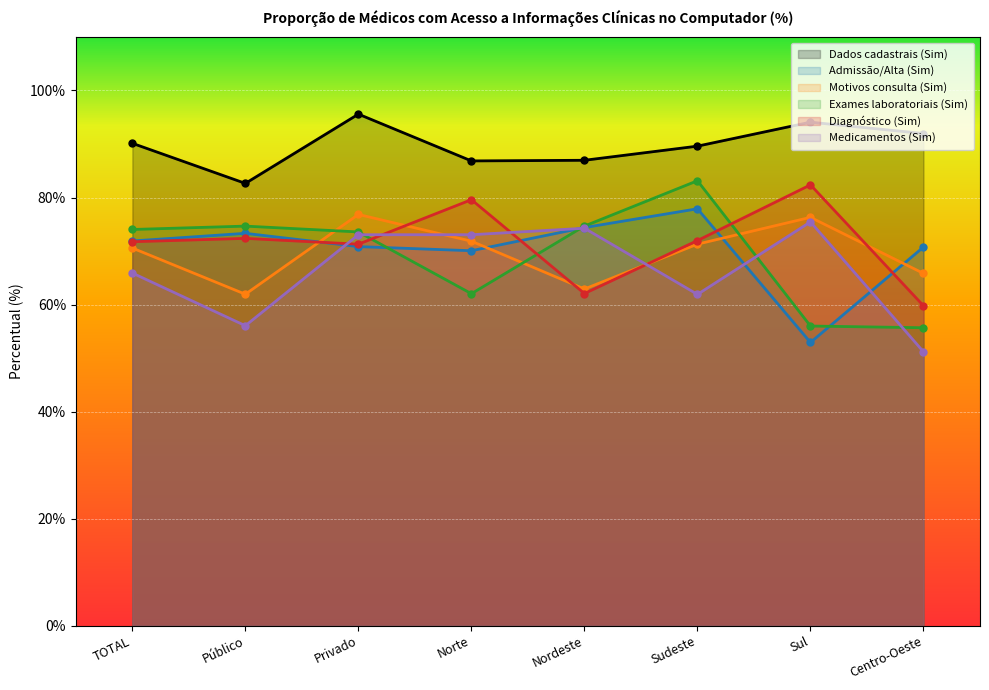

Reading right to left, list all the values displayed in this chart.

Dados cadastrais (Sim): 92.0	94.1	89.6	87.0	86.8	95.6	82.6	90.1
Admissão/Alta (Sim): 70.8	52.9	77.9	74.4	70.1	70.8	73.3	71.9
Motivos consulta (Sim): 65.8	76.3	71.3	62.9	71.8	76.8	61.9	70.6
Exames laboratoriais (Sim): 55.7	56.0	83.1	74.7	62.0	73.6	74.7	74.0
Diagnóstico (Sim): 59.8	82.4	72.0	62.1	79.6	71.3	72.4	71.7
Medicamentos (Sim): 51.2	75.5	61.9	74.3	73.0	73.0	56.0	65.9